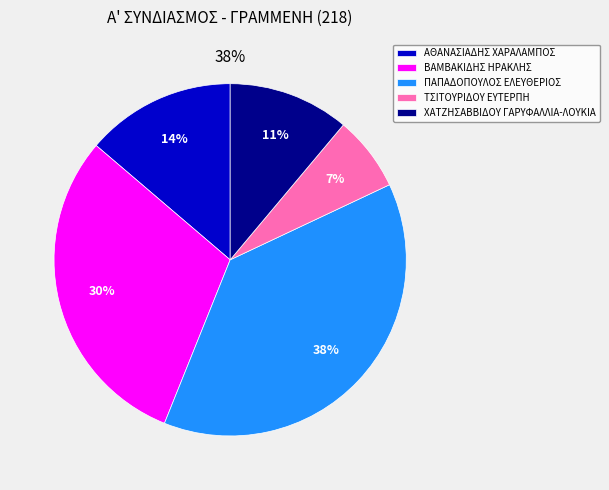

Is there any slice that represents more than half of the pie?

No